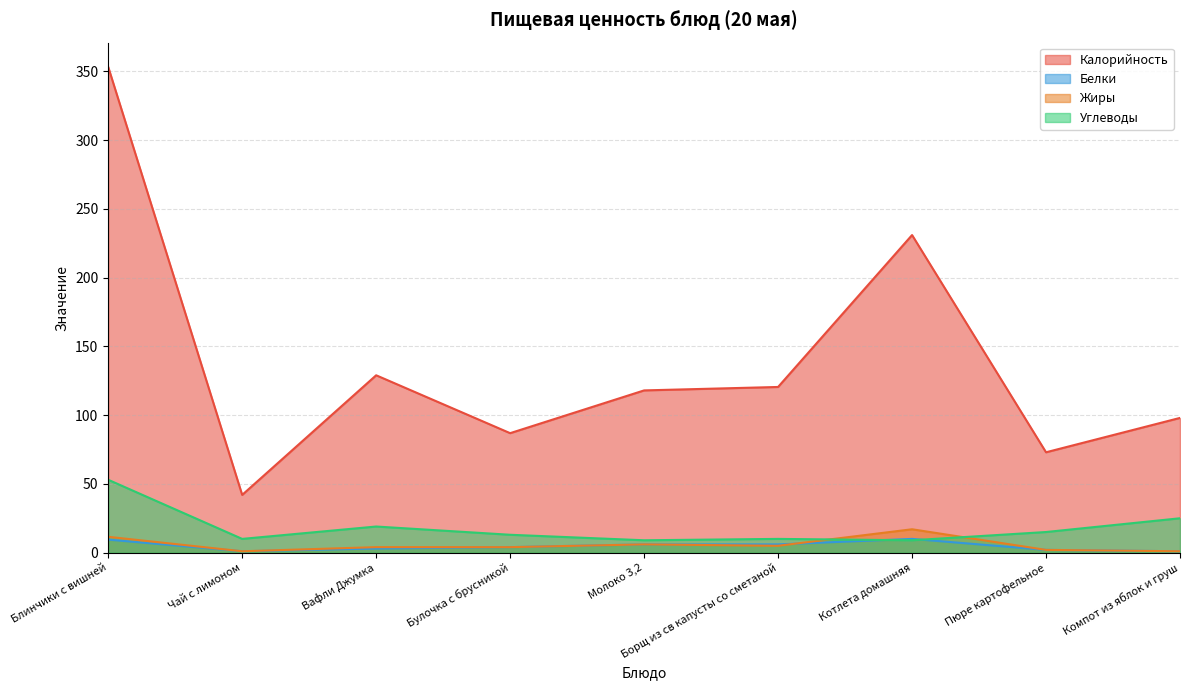

List the labels in order of Жиры value, smallest first.

Чай с лимоном, Компот из яблок и груш, Пюре картофельное, Вафли Джумка, Булочка с брусникой, Борщ из св капусты со сметаной, Молоко 3,2, Блинчики с вишней, Котлета домашняя